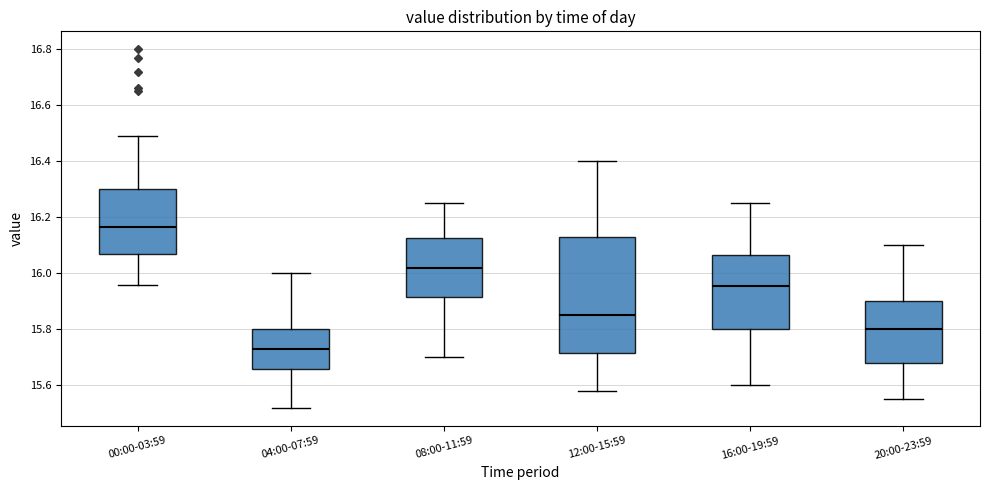

Which box has the highest median line?

00:00-03:59